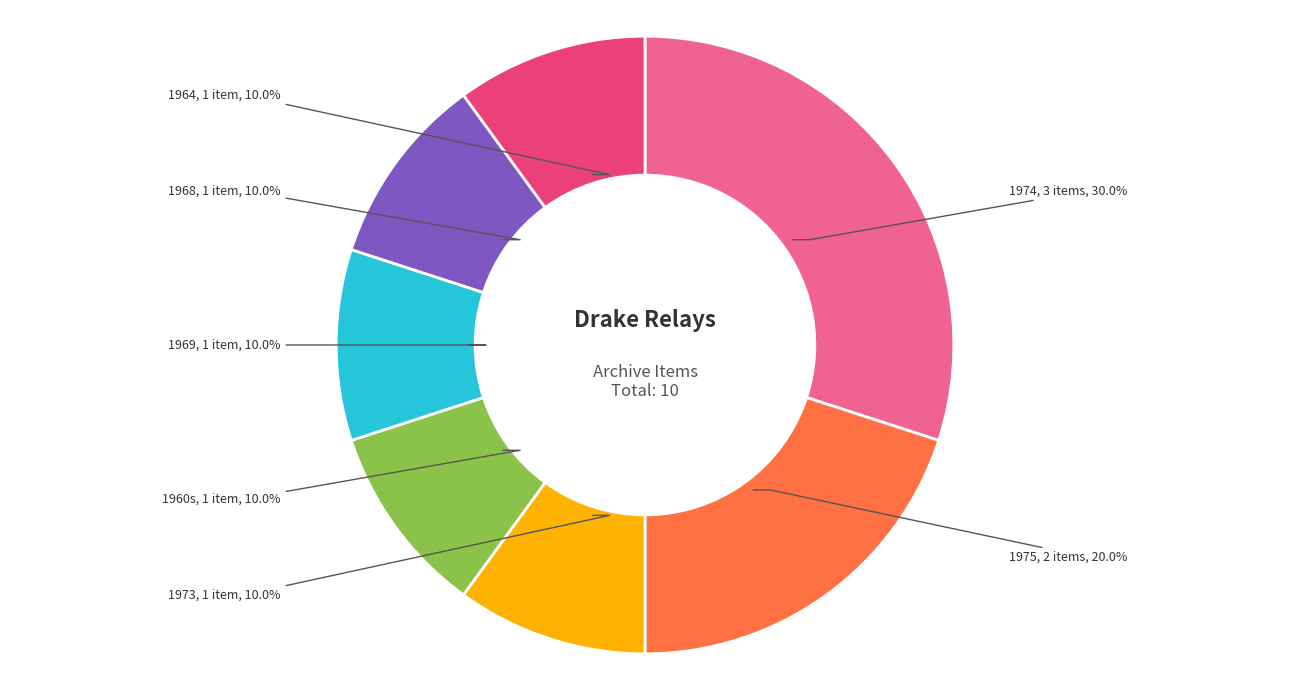

To the nearest percent, what is the combined percentage of 1969 and 1973?

20%